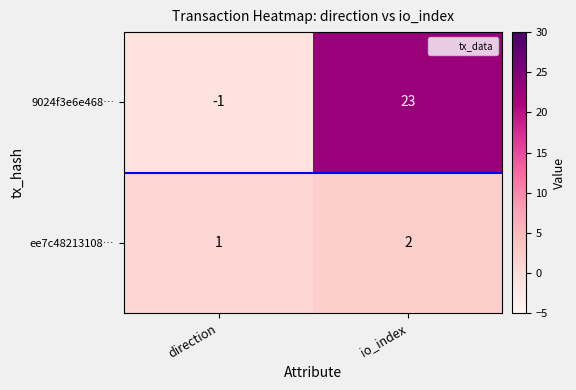

True or false: 9024f3e6e468… has a value of 23 at io_index.

True